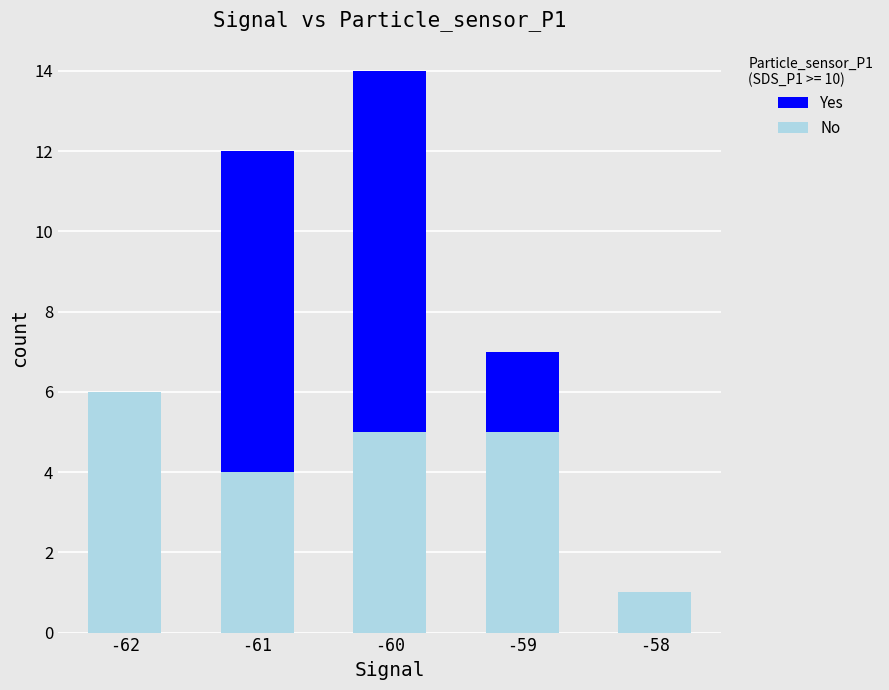

At which label is No closest to 3?

-61